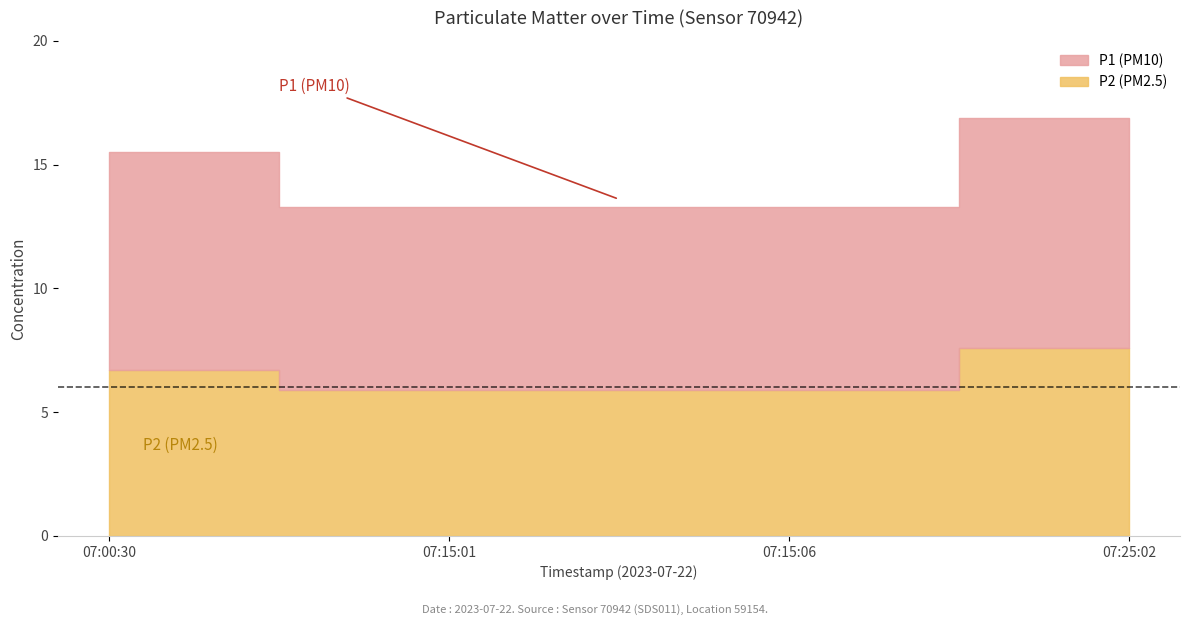

What is the difference between the highest and lowest values at 07:25:02?

1.7